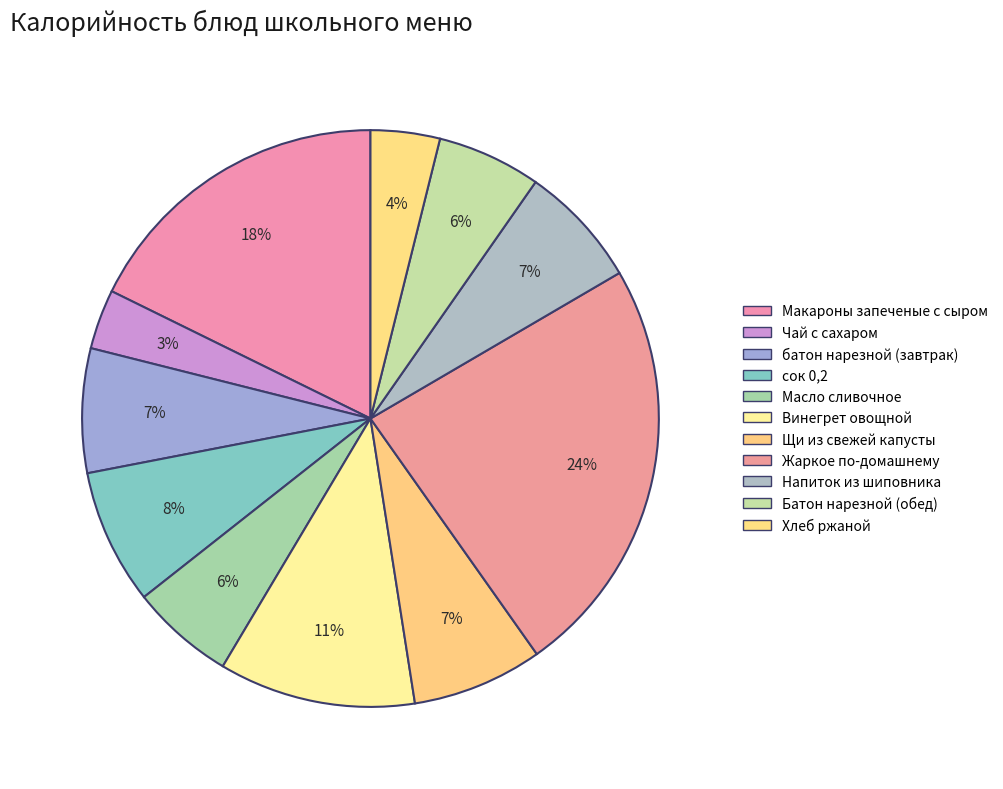

Combined, do Чай с сахаром and Щи из свежей капусты account for over 50%?

No